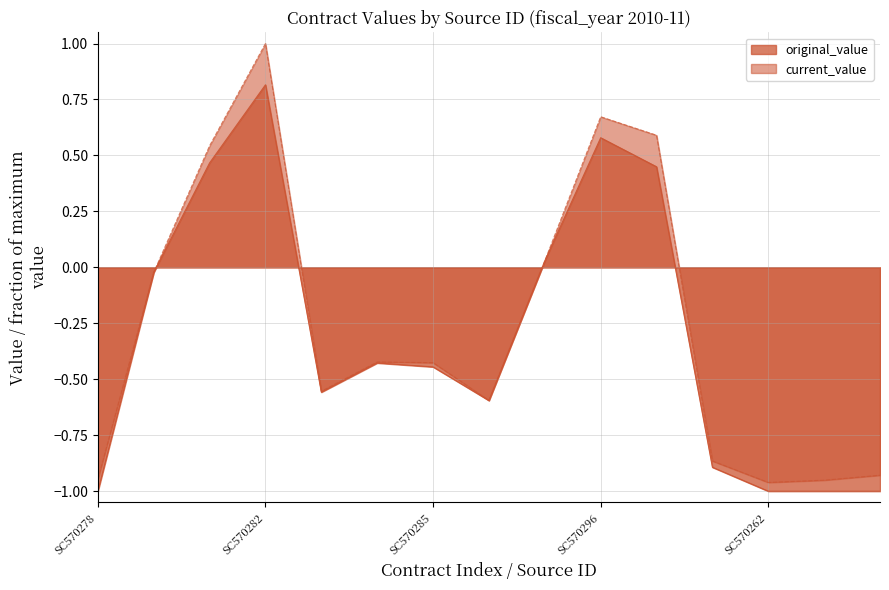

Count the number of data series in this chart.

2